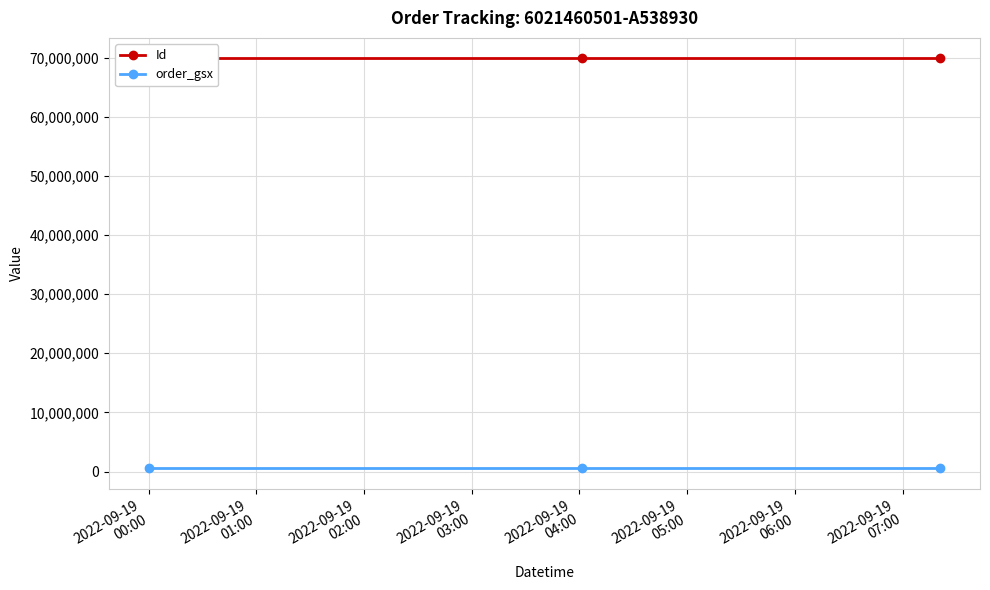

Count the number of categories in the chart.

3